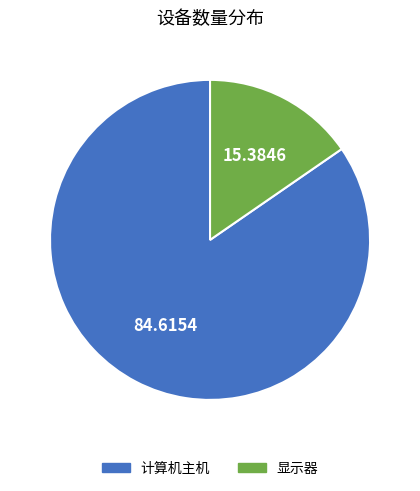

Count the number of slices in the pie.

2